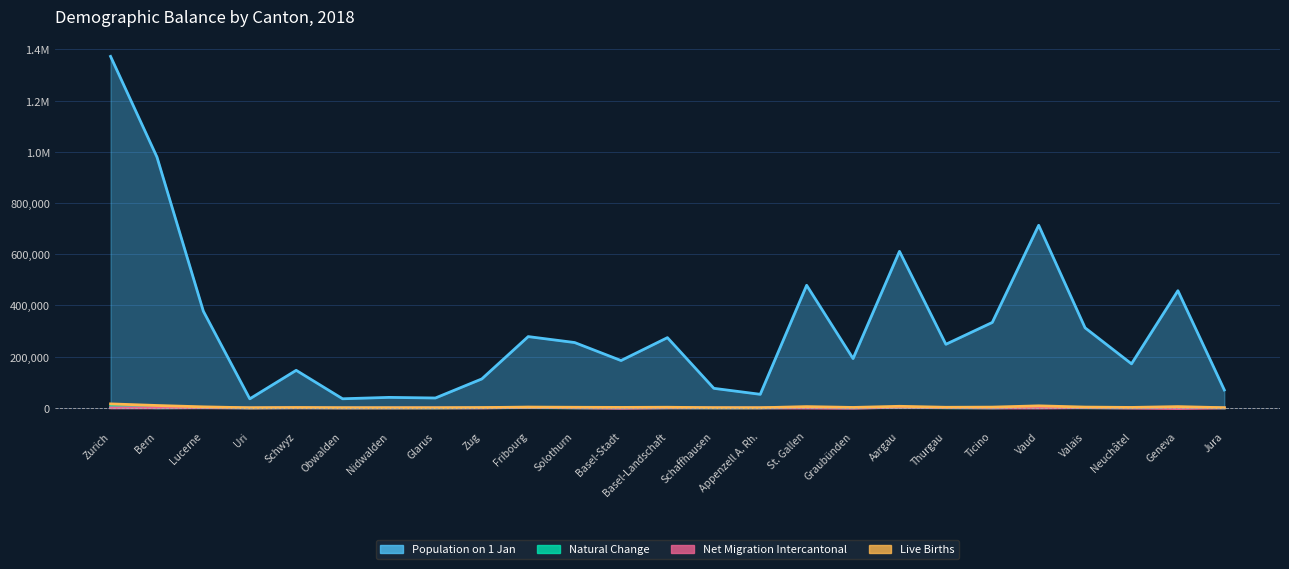

Between Zurich and Schwyz, which series saw the biggest shift?

Population on 1 Jan